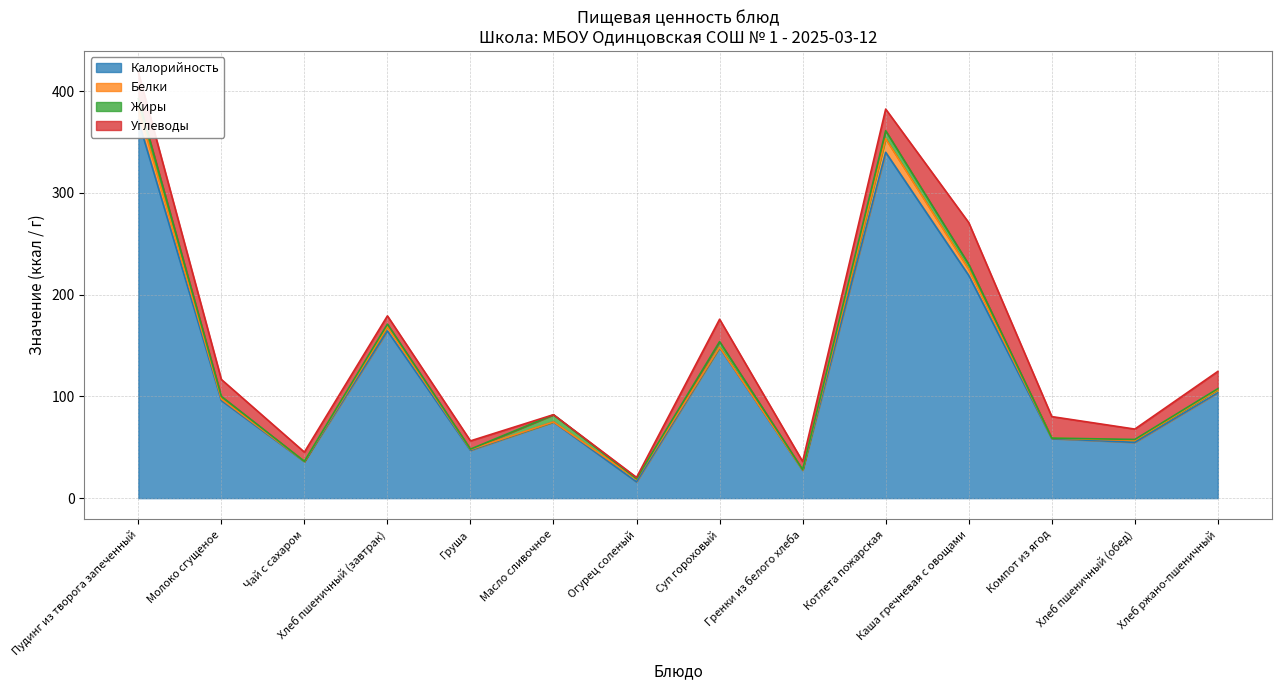

In Калорийность, how many points are lower than both neighbors (excluding endpoints)?

5